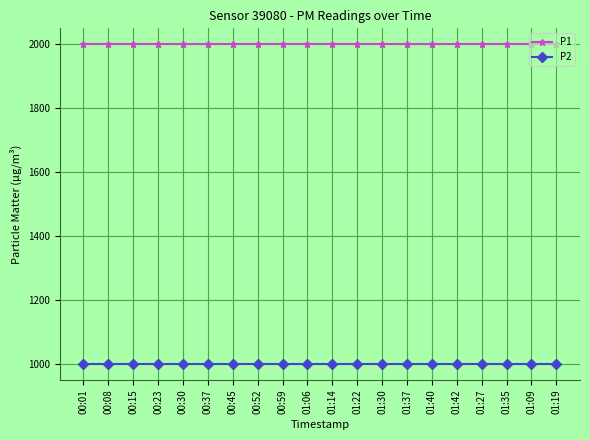

Does the chart have visible grid lines?

Yes